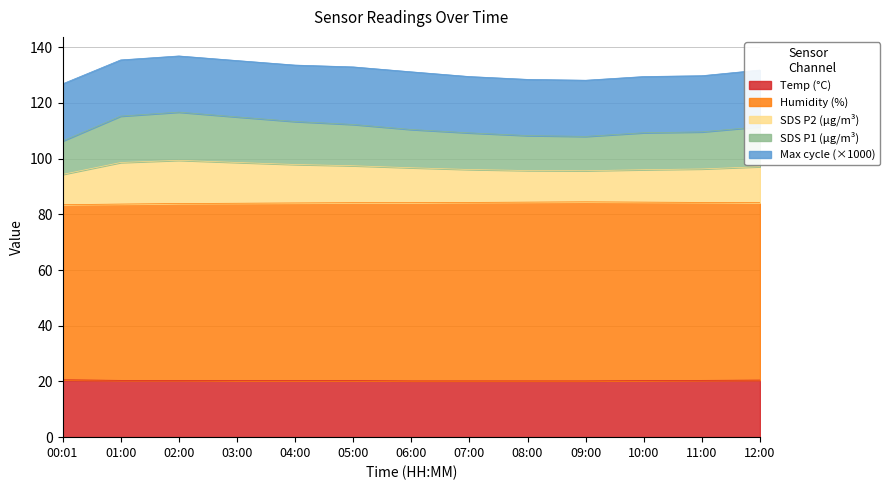

In SDS_P1, how many points are higher than both neighbors (excluding endpoints)?

1